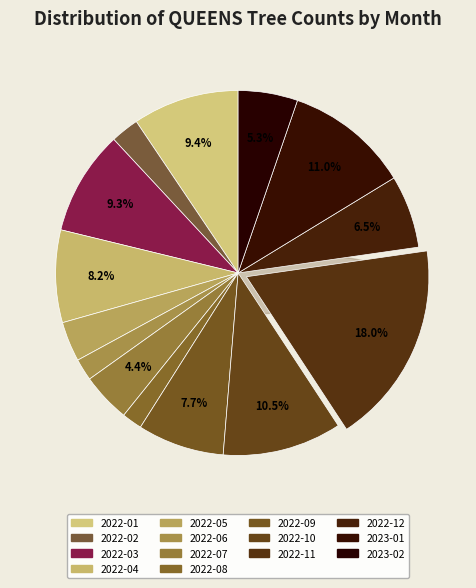

Which slice is the smallest?

2022-08